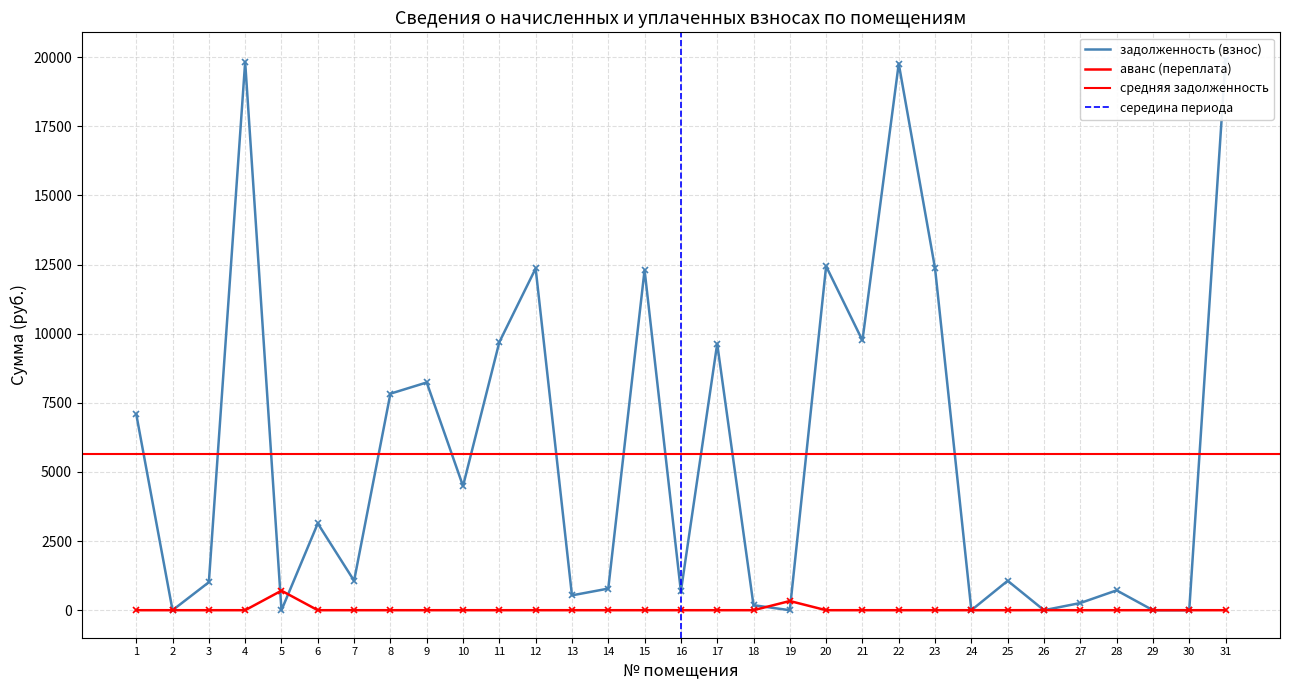

How many categories are shown in the chart?

31